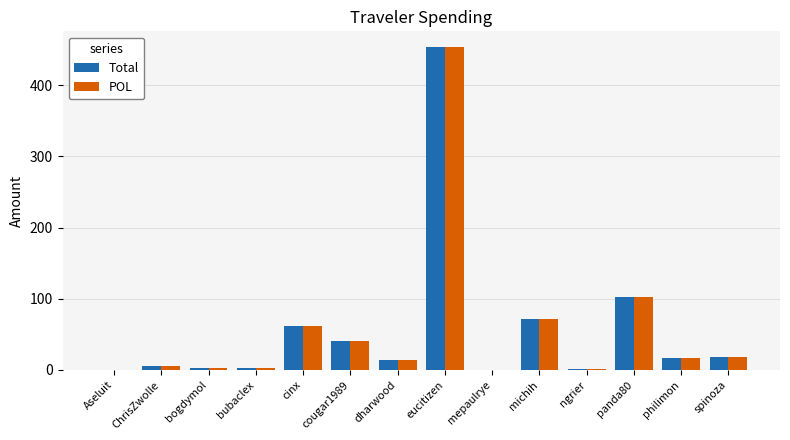

What is the sum of all POL values?

790.4